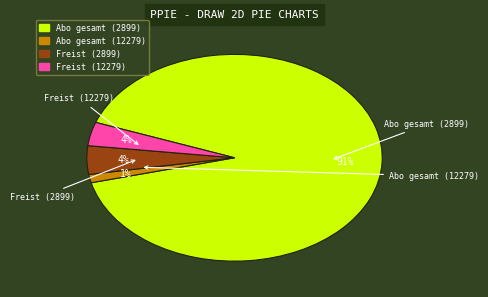

To the nearest percent, what portion does Abo gesamt (2899) represent?

91%